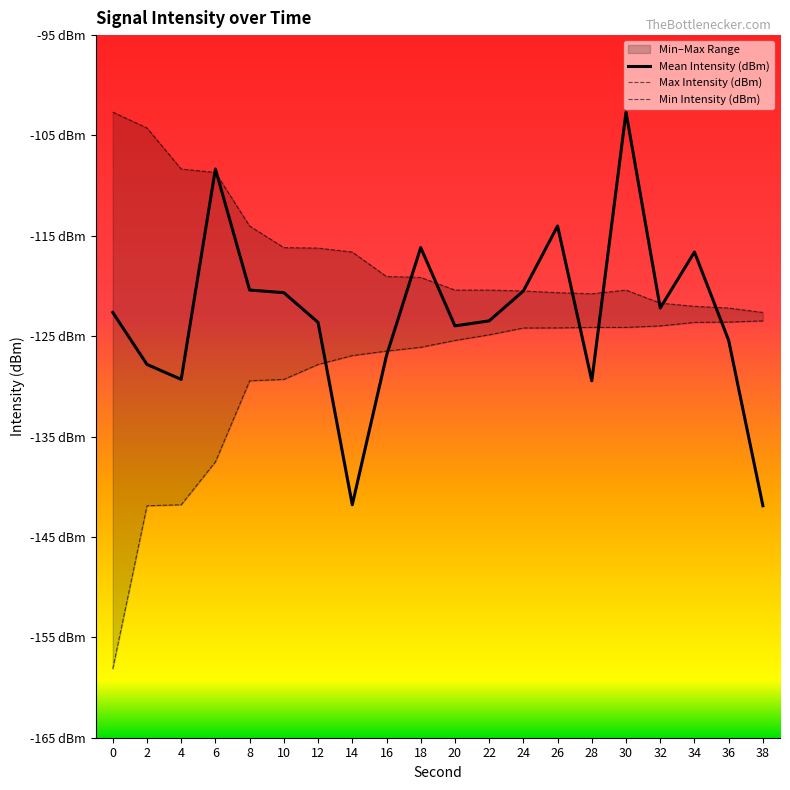

True or false: Min Intensity (dBm) has a value of -126.1 at 18.

True